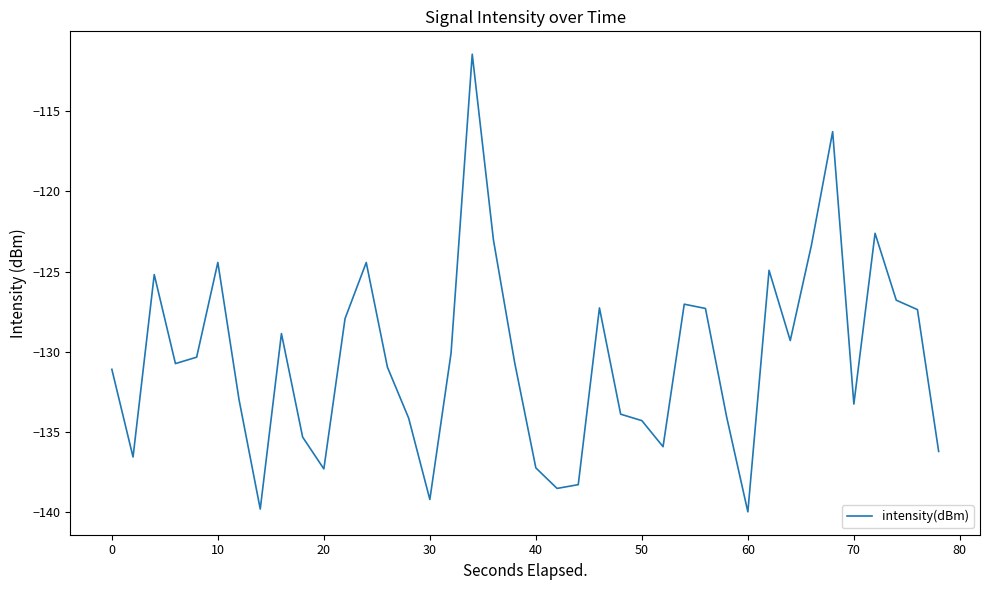

What is the difference between the maximum and minimum values?

28.5